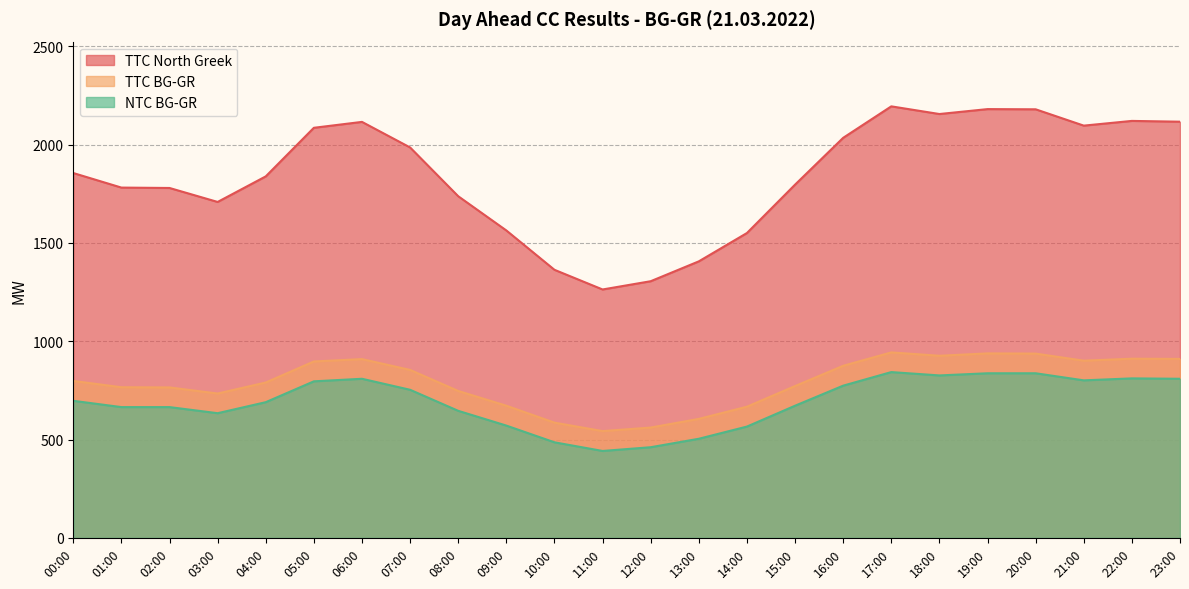

True or false: TTC BG-GR and TTC North Greek cross at least once.

False